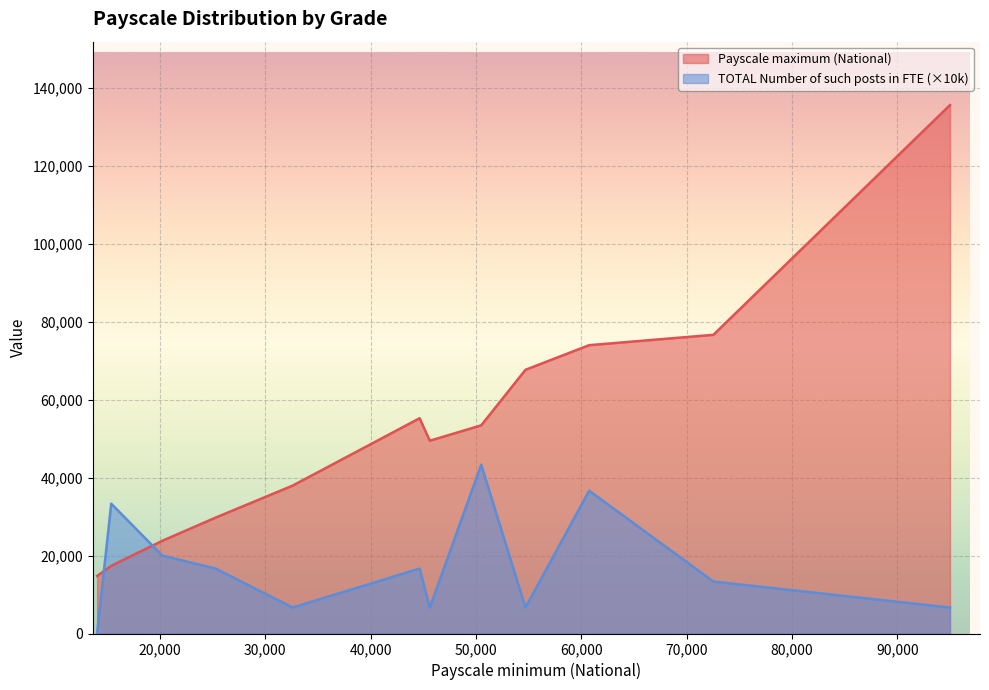

List the series in order of their peak value, highest first.

Payscale maximum (National), TOTAL Number of such posts in FTE (×10k)